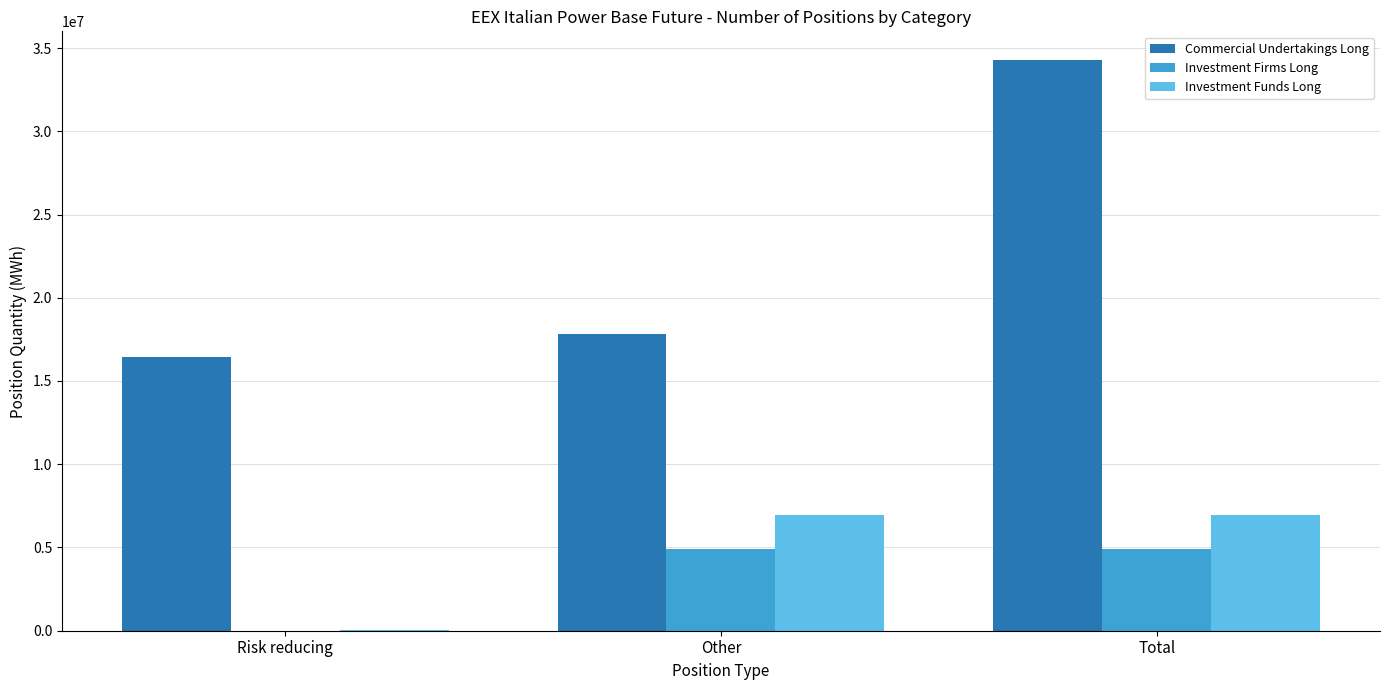

What is the maximum value for Investment Firms Long?

4891757